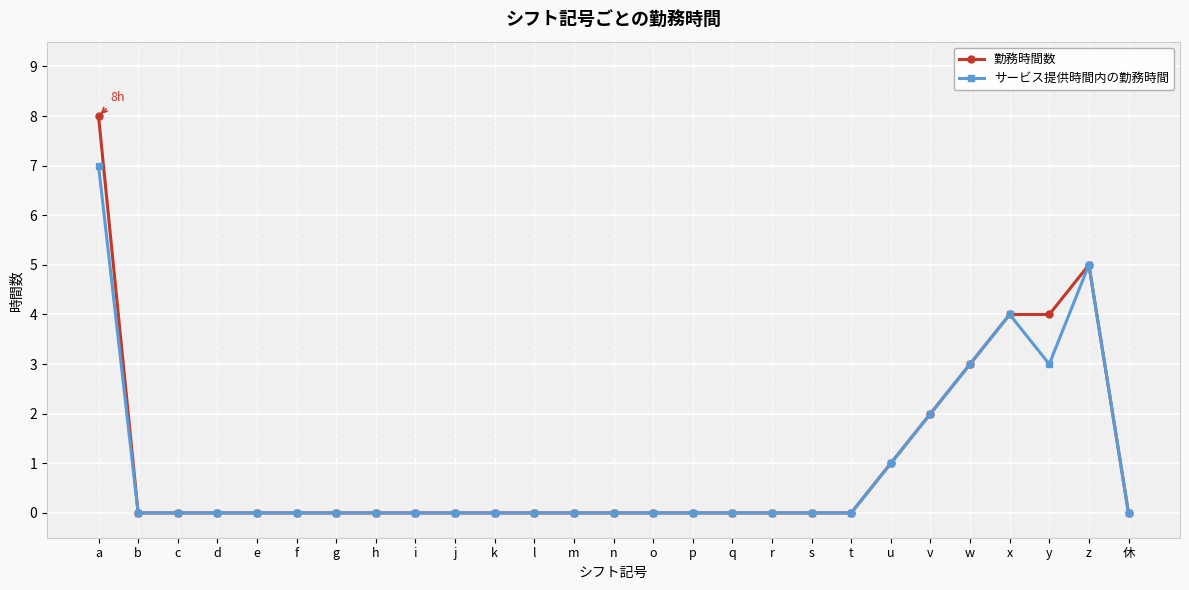

What is the value of the サービス提供時間内の勤務時間 point at the 24th from the left?

4